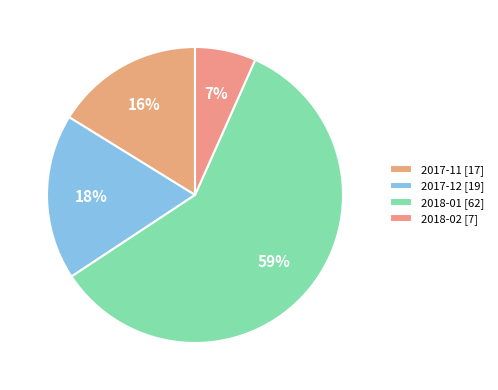

How many slices are in this pie chart?

4